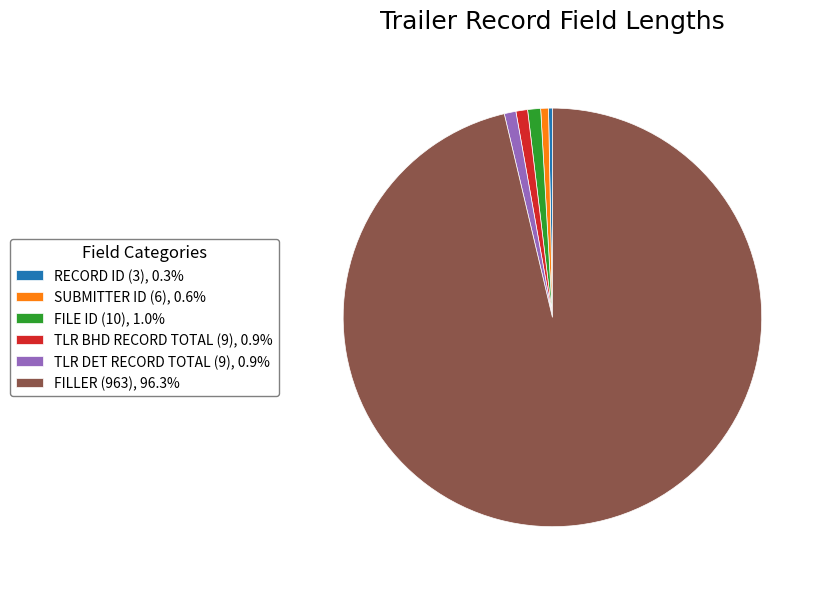

What is the ratio of the value at TLR DET RECORD TOTAL (9) to the value at SUBMITTER ID (6)?

1.5